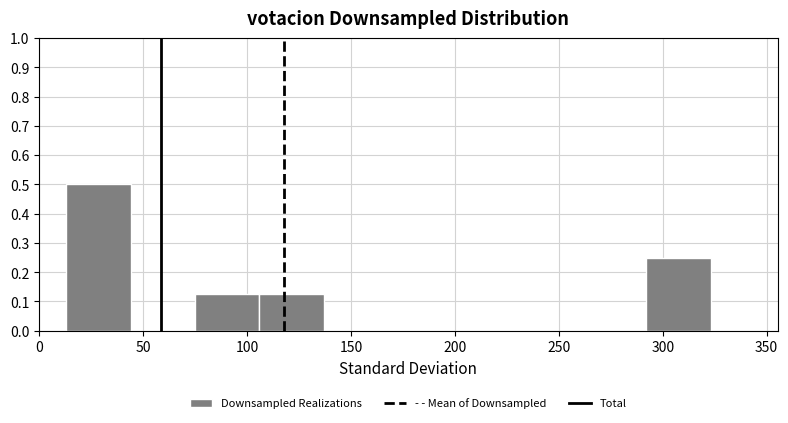

Reading left to right, list every bar in this chart as the range it spans on the x-axis followed by its height. Neither the bar edges nor the heights are printed on the chart, so give them approximately, as read against the axes.

13 to 44: 0.50
44 to 75: 0
75 to 106: 0.13
106 to 137: 0.13
137 to 168: 0
168 to 199: 0
199 to 230: 0
230 to 261: 0
261 to 292: 0
292 to 323: 0.25